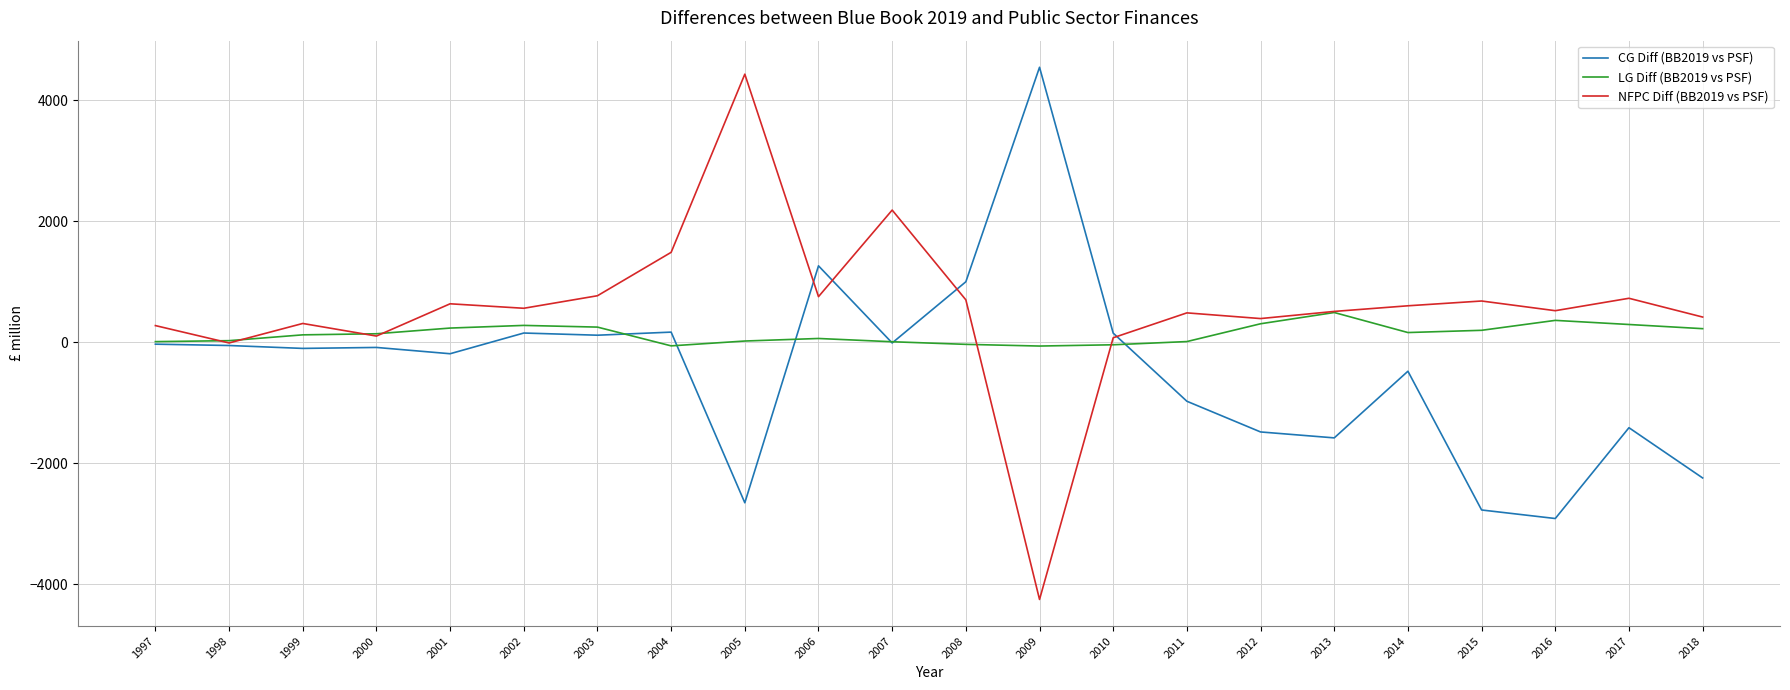

List the series in order of their overall mean, lowest first.

CG Diff (BB2019 vs PSF), LG Diff (BB2019 vs PSF), NFPC Diff (BB2019 vs PSF)